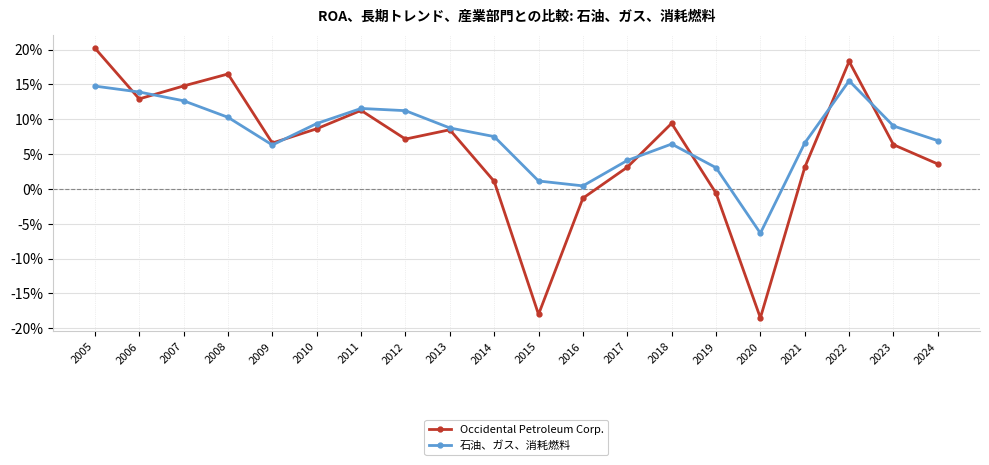

What is the sum of the Occidental Petroleum Corp. values at 2022 and 2016?

0.2